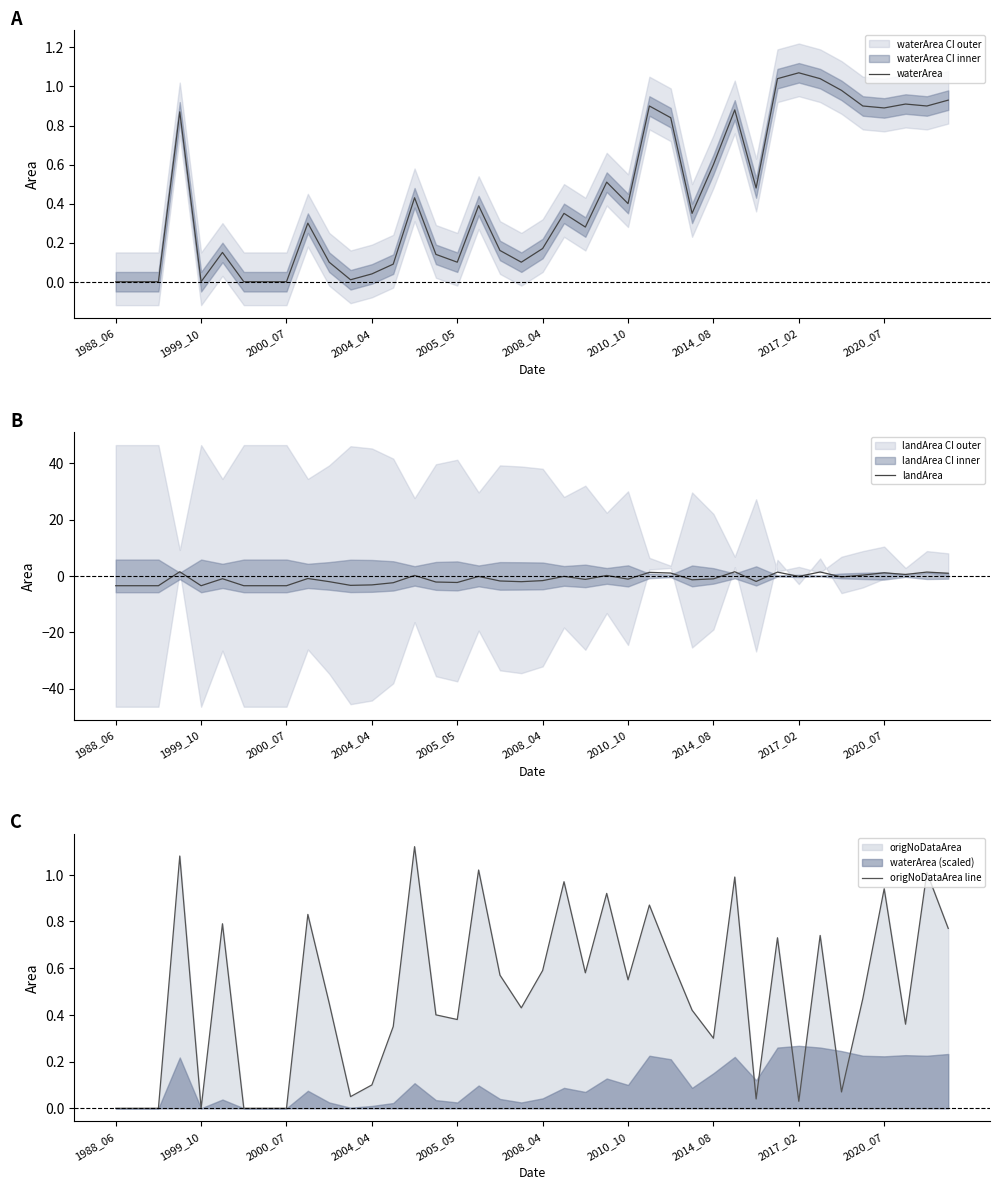

How many interior local valleys does the waterArea series have?

10